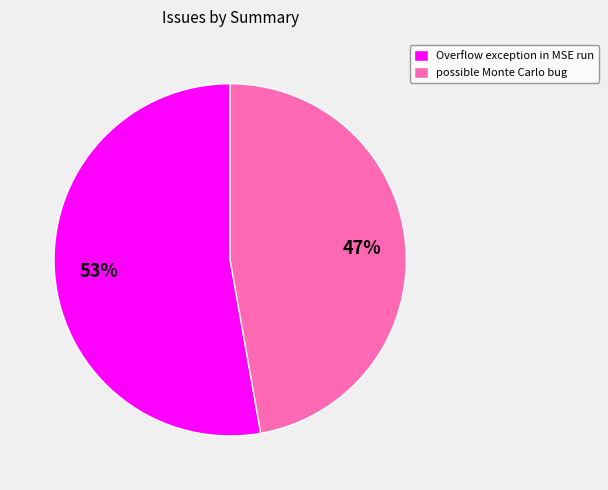

How many segments does this pie chart have?

2